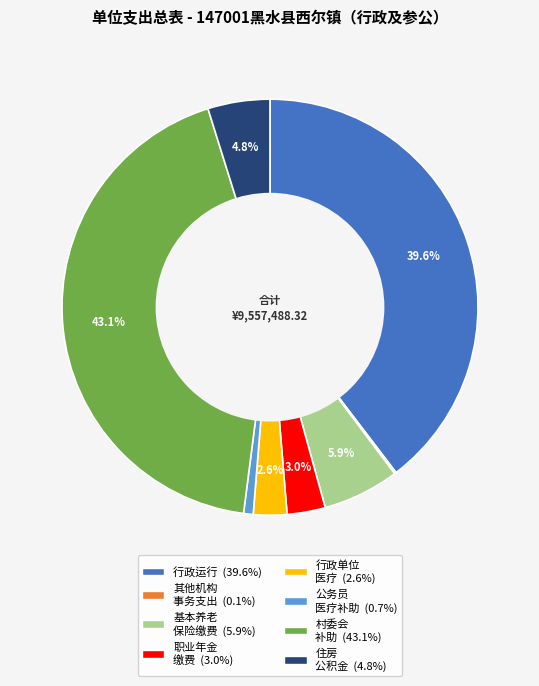

Does any single category account for the majority?

No